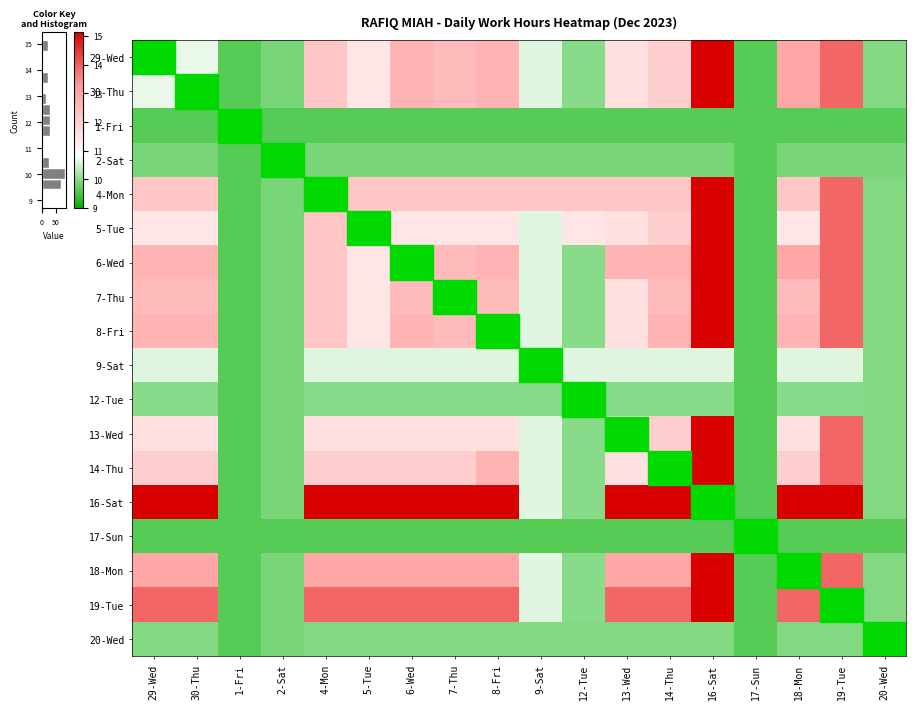

Rank the series by their maximum value, from highest to lowest.

29-Wed, 30-Thu, 4-Mon, 5-Tue, 6-Wed, 7-Thu, 8-Fri, 13-Wed, 14-Thu, 16-Sat, 18-Mon, 19-Tue, 9-Sat, 12-Tue, 20-Wed, 2-Sat, 1-Fri, 17-Sun